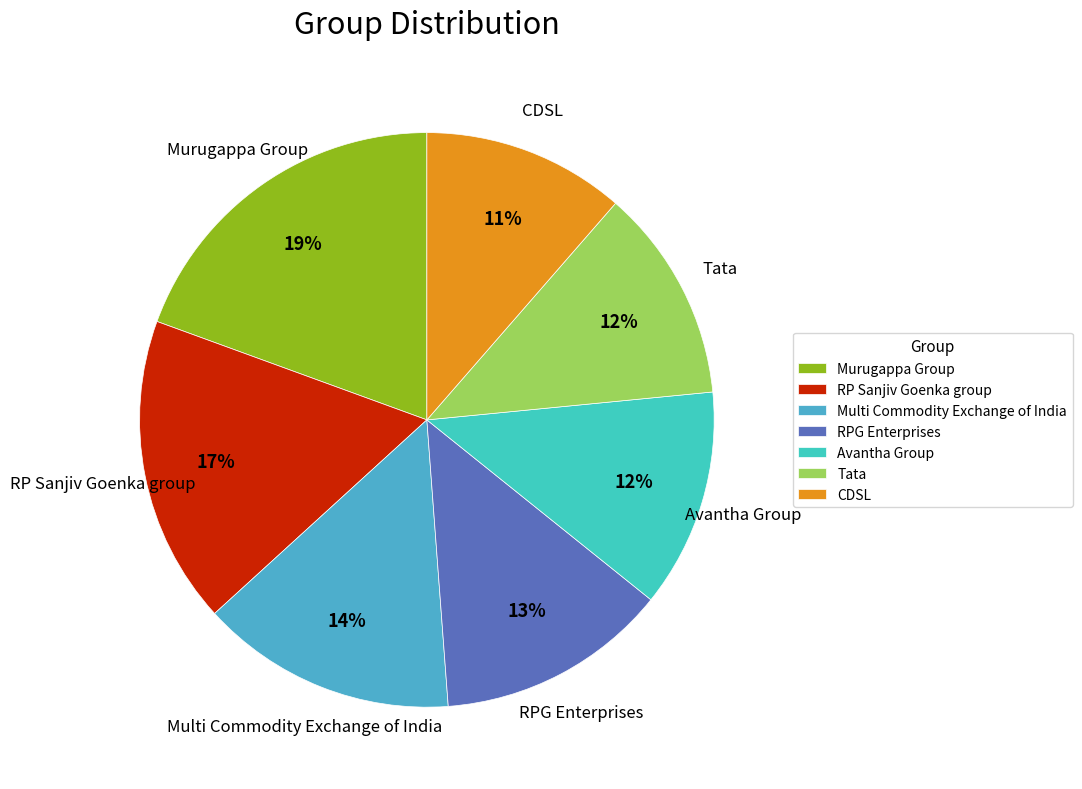

Is RPG Enterprises the majority of the pie?

No